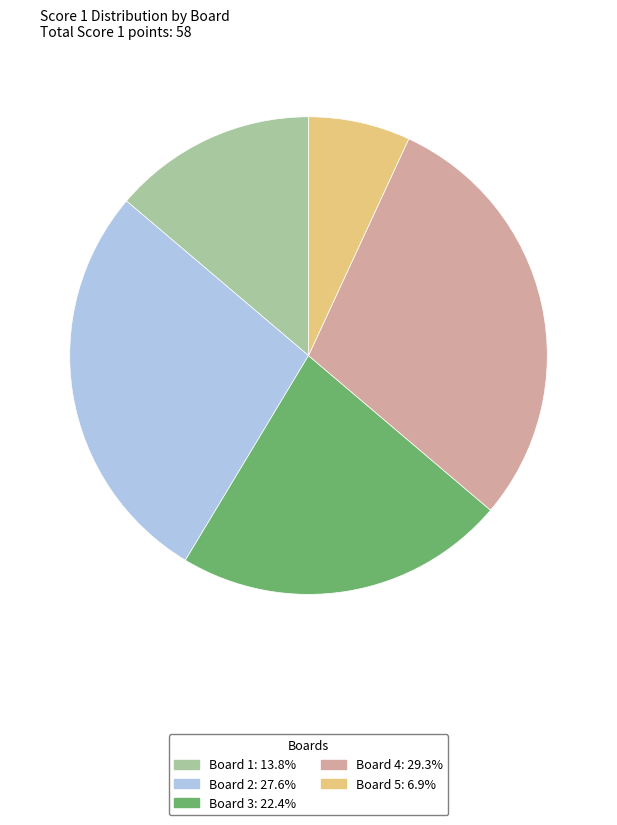

Between Board 4 and Board 2, which is larger?

Board 4